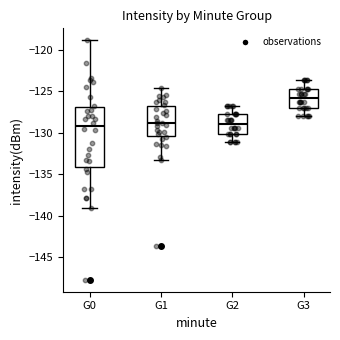

Which box has the highest median line?

G3